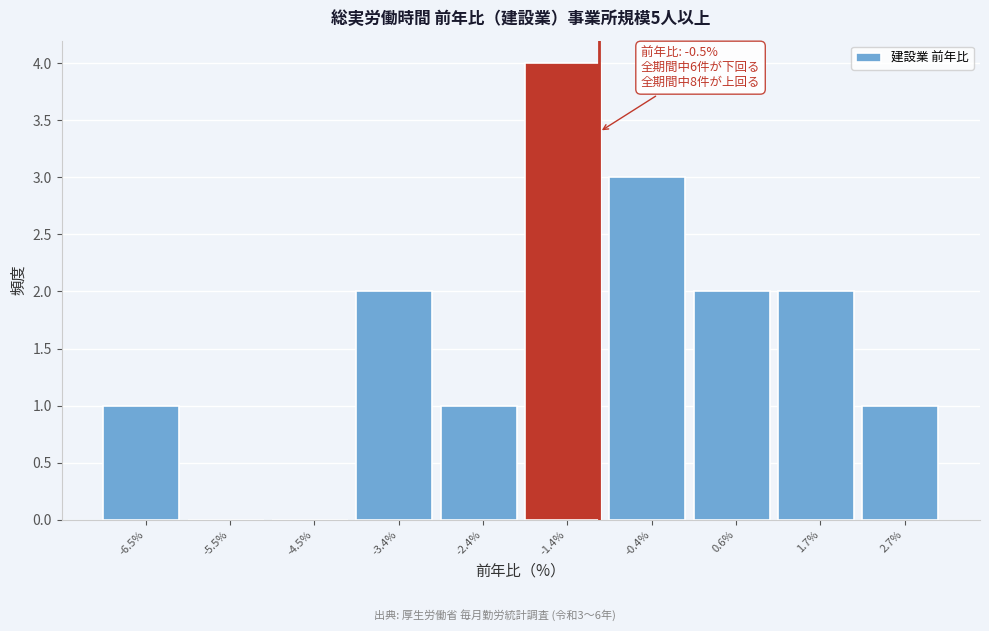

Reading left to right, transcribe all the data shown in this chart.

-6.5%=1	-5.5%=0	-4.5%=0	-3.4%=2	-2.4%=1	-1.4%=4	-0.4%=3	0.6%=2	1.7%=2	2.7%=1